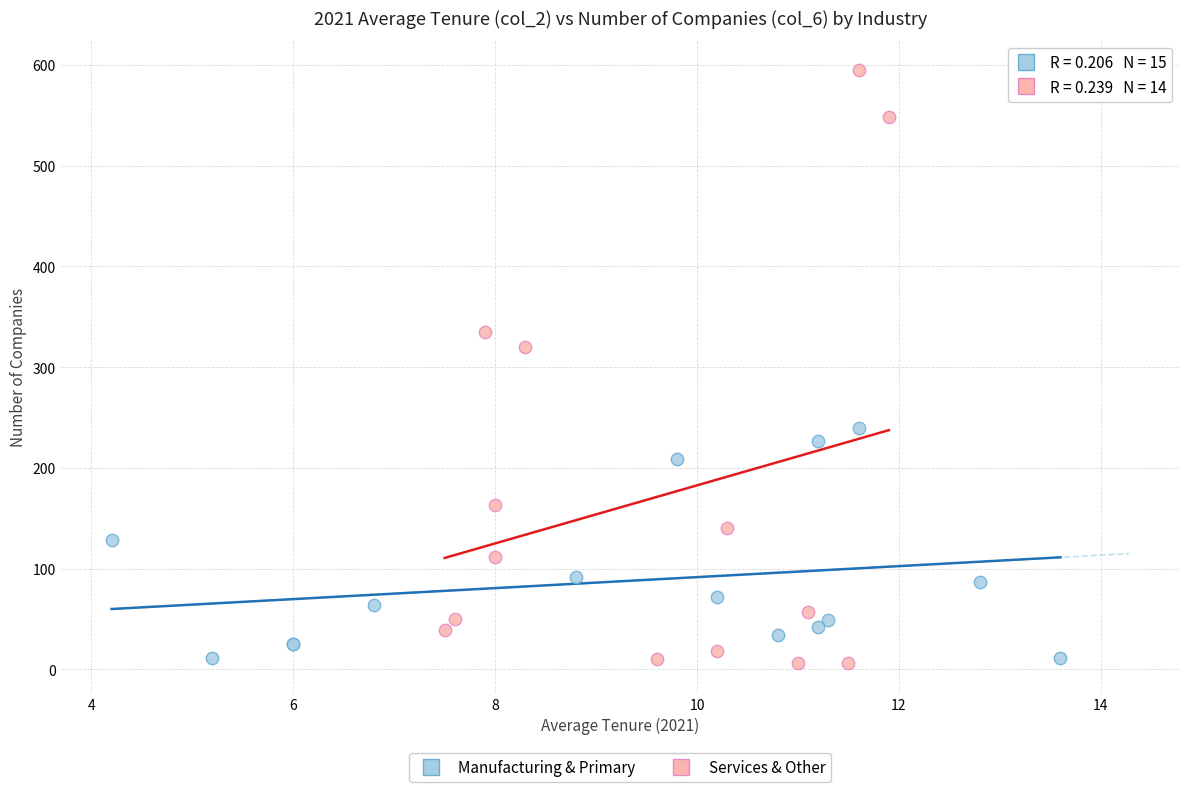

Which series has the widest spread of Y values?

Services & Other